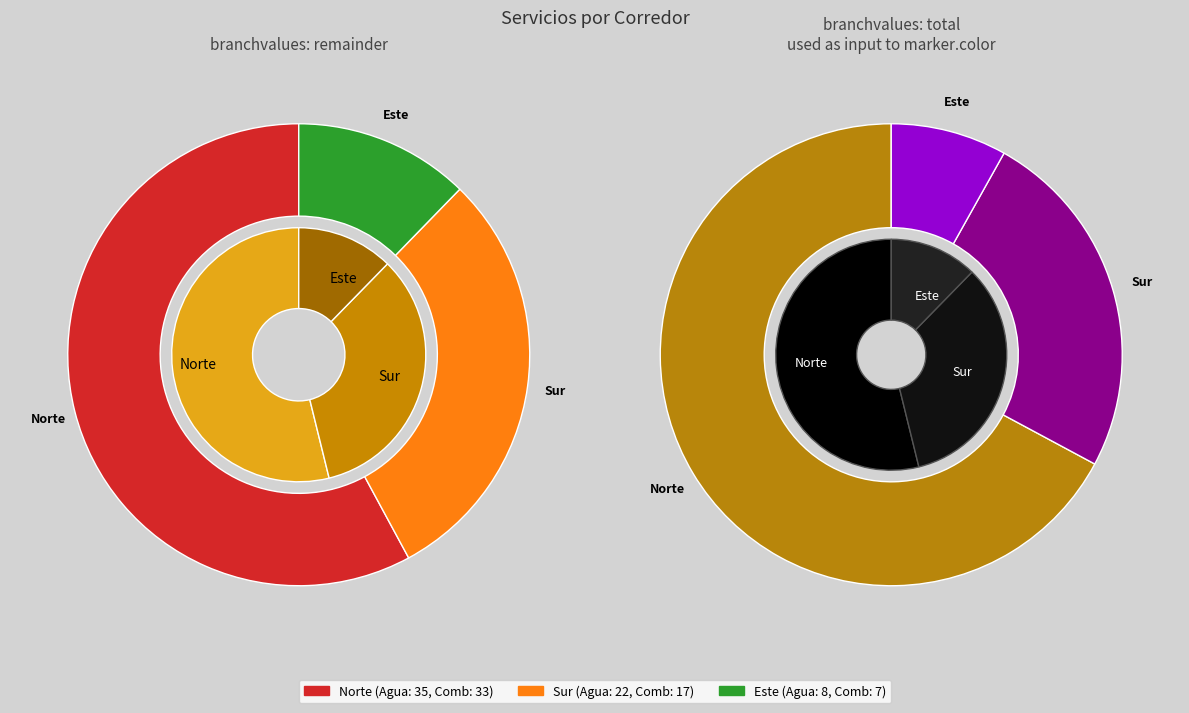

What percentage is the Norte slice, to the nearest percent?

54%